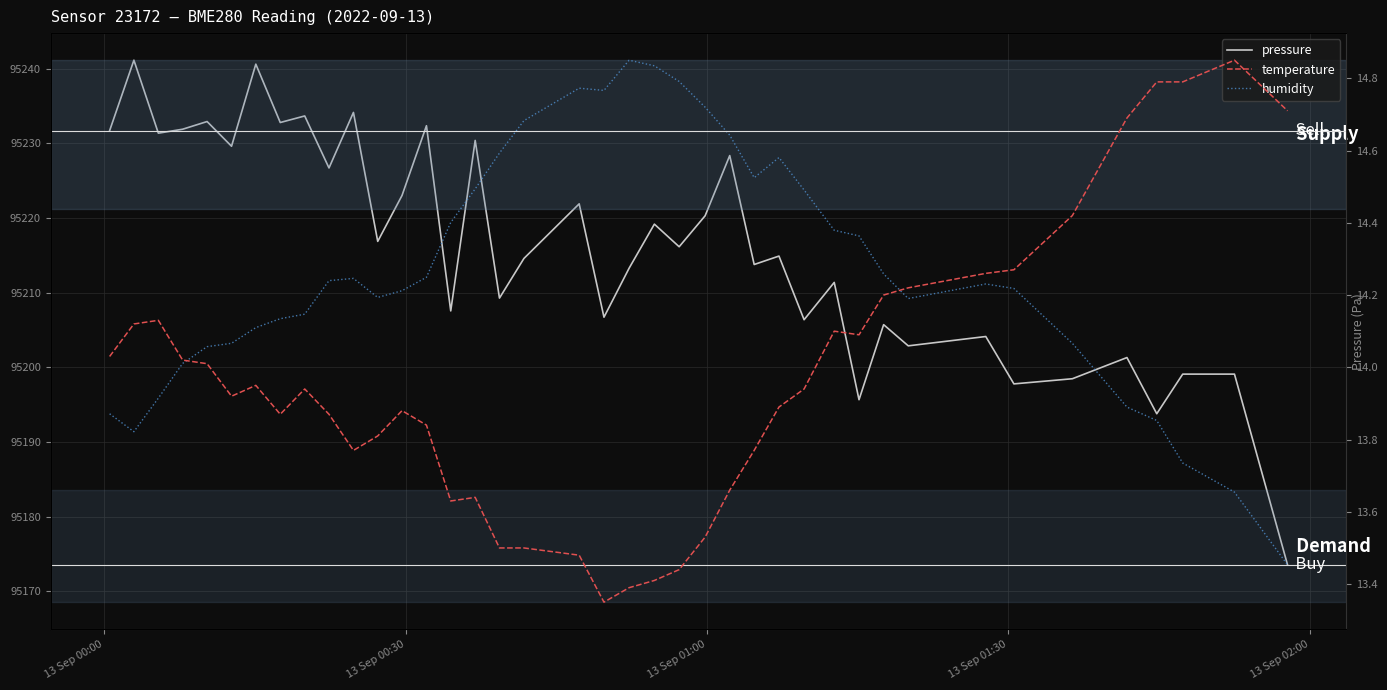

What is the sum of all humidity values?

3808518.7